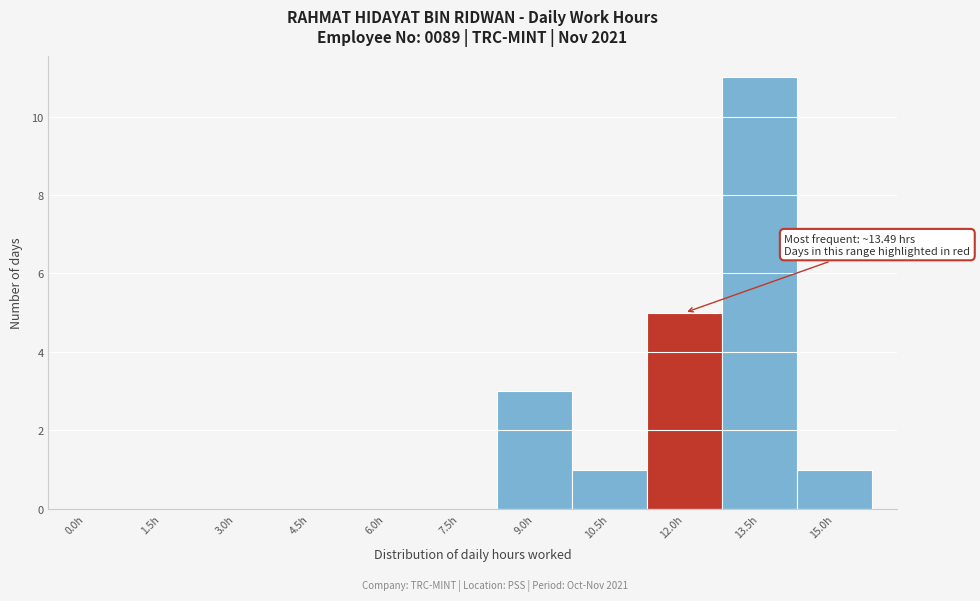

Reading right to left, what are all the values shown in this chart?

15.0h=1	13.5h=11	12.0h=5	10.5h=1	9.0h=3	7.5h=0	6.0h=0	4.5h=0	3.0h=0	1.5h=0	0.0h=0